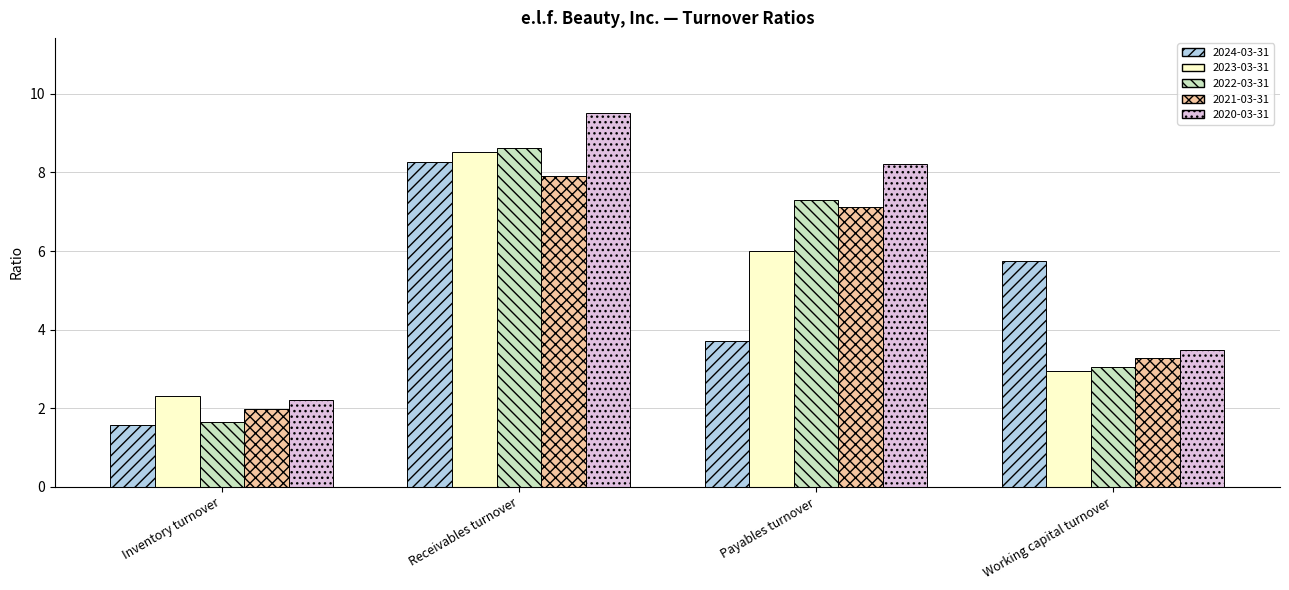

What is the sum of the 2021-03-31 values at Receivables turnover and Working capital turnover?

11.2